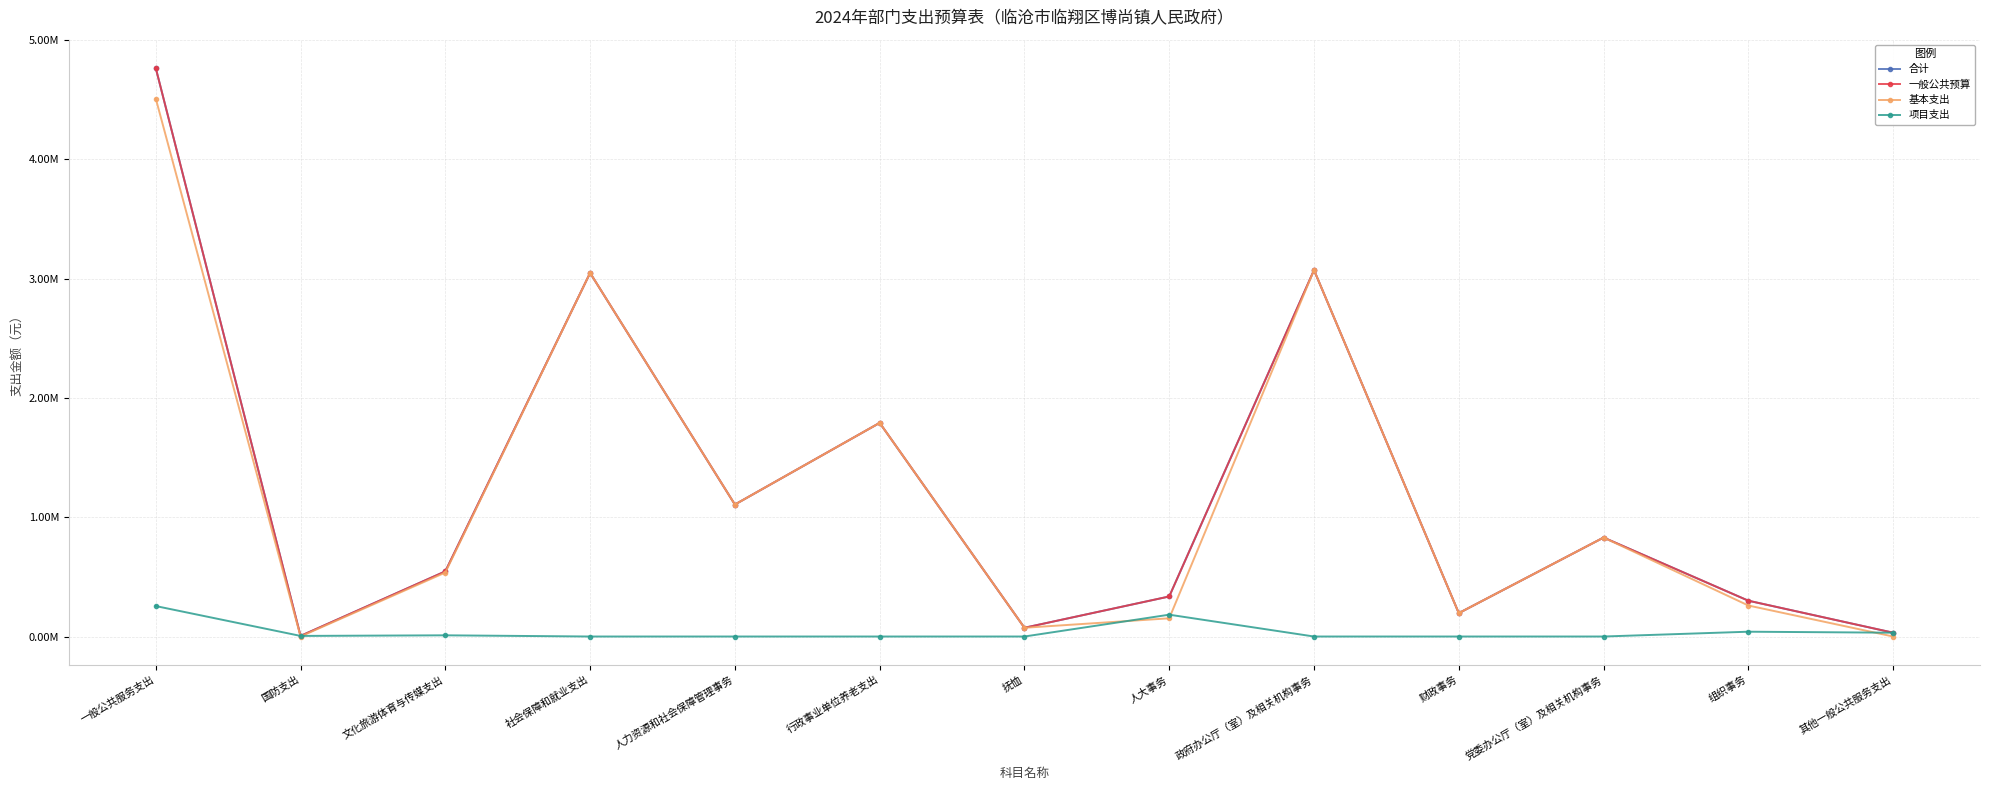

True or false: 项目支出 and 合计 intersect in this chart.

False